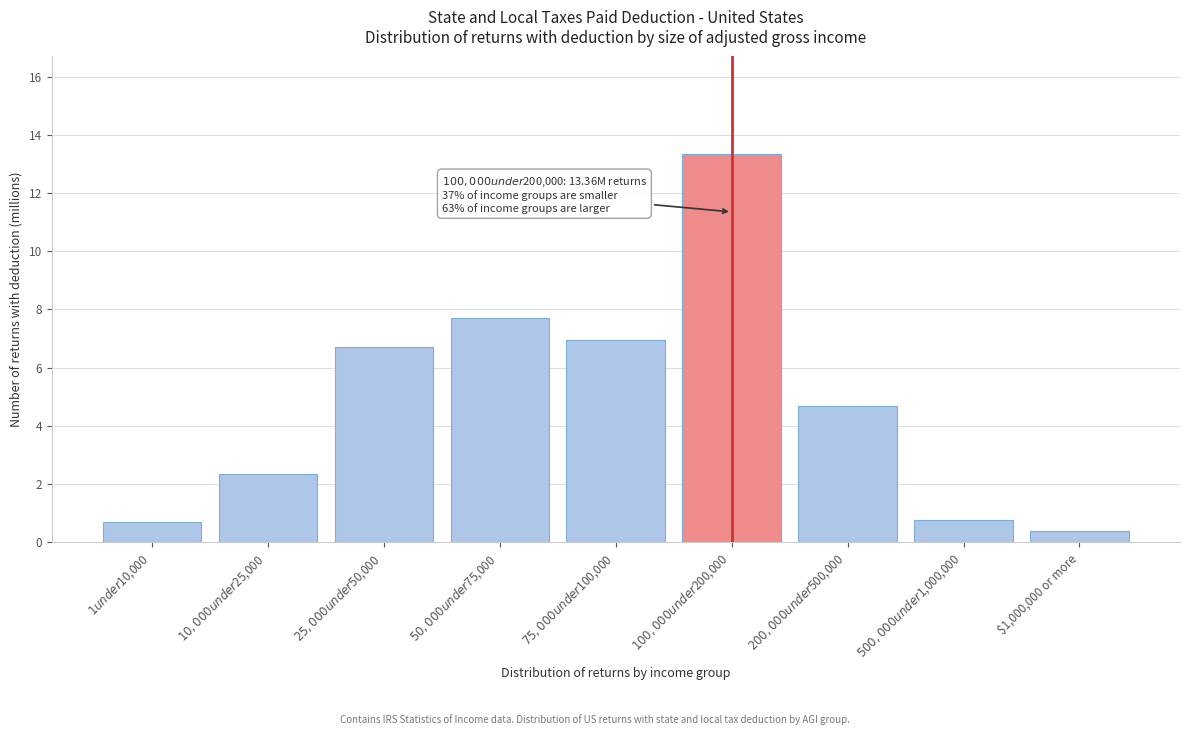

Reading left to right, list all the values displayed in this chart.

0.7	2.3	6.7	7.7	6.9	13.4	4.7	0.7	0.4